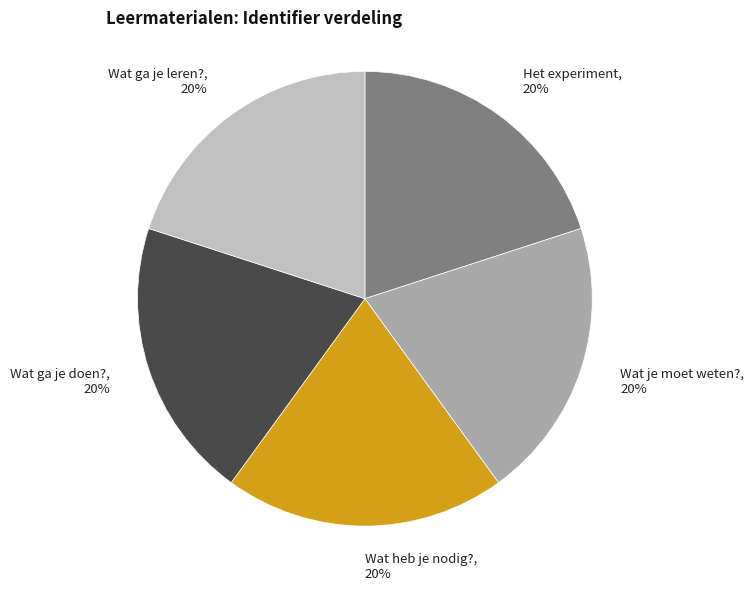

Is the sum of Wat heb je nodig?, 20% and Wat ga je leren?, 20% greater than half?

No